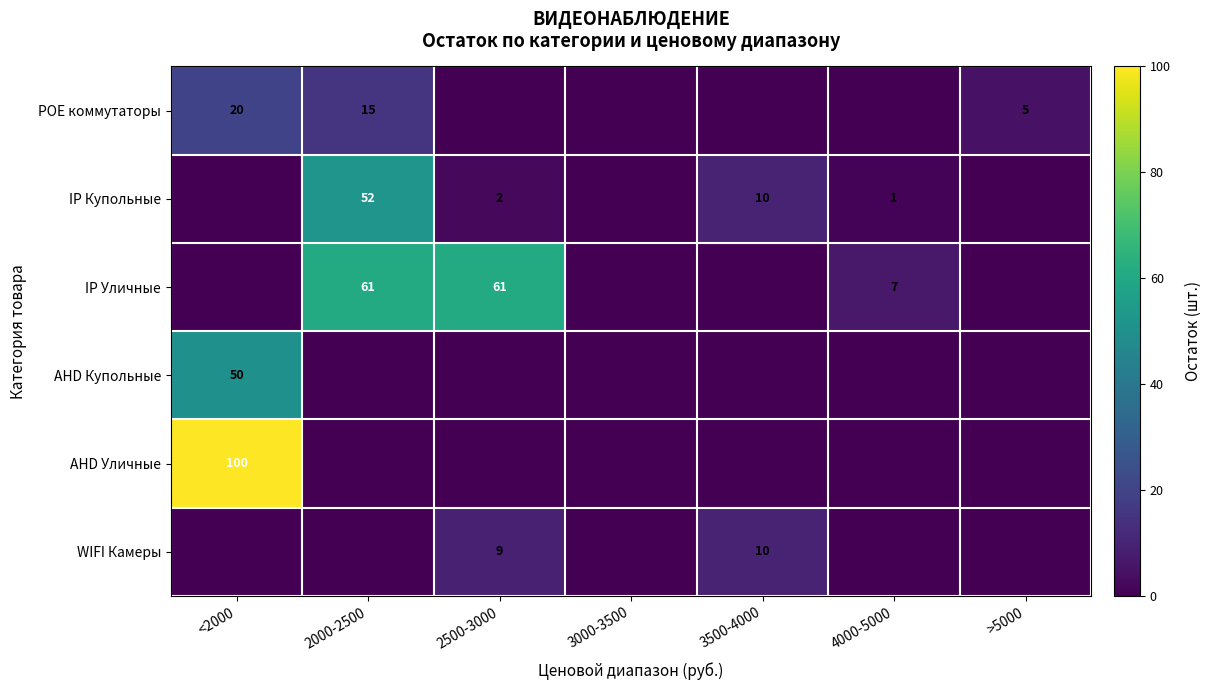

At how many categories does at least one series exceed 11?

3